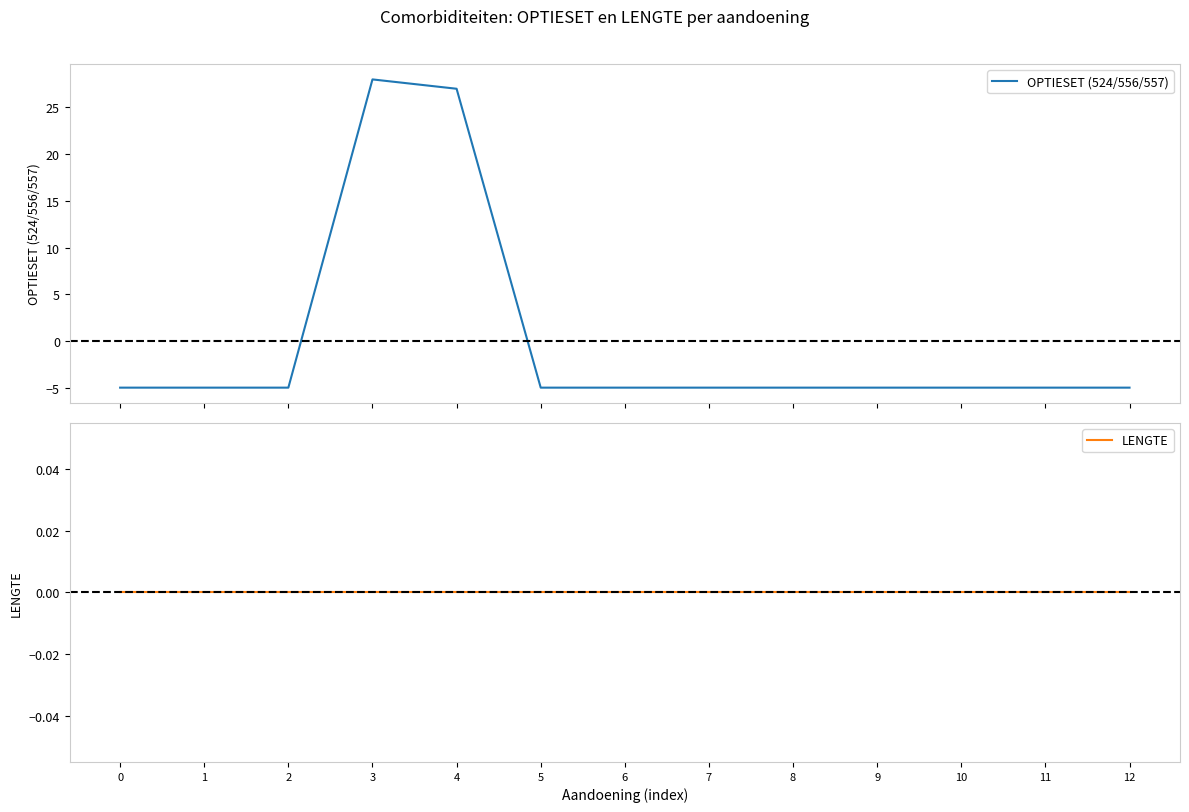

Reading left to right, what are all the values shown in this chart?

OPTIESET (524/556/557): -5	-5	-5	28	27	-5	-5	-5	-5	-5	-5	-5	-5
LENGTE: 0	0	0	0	0	0	0	0	0	0	0	0	0